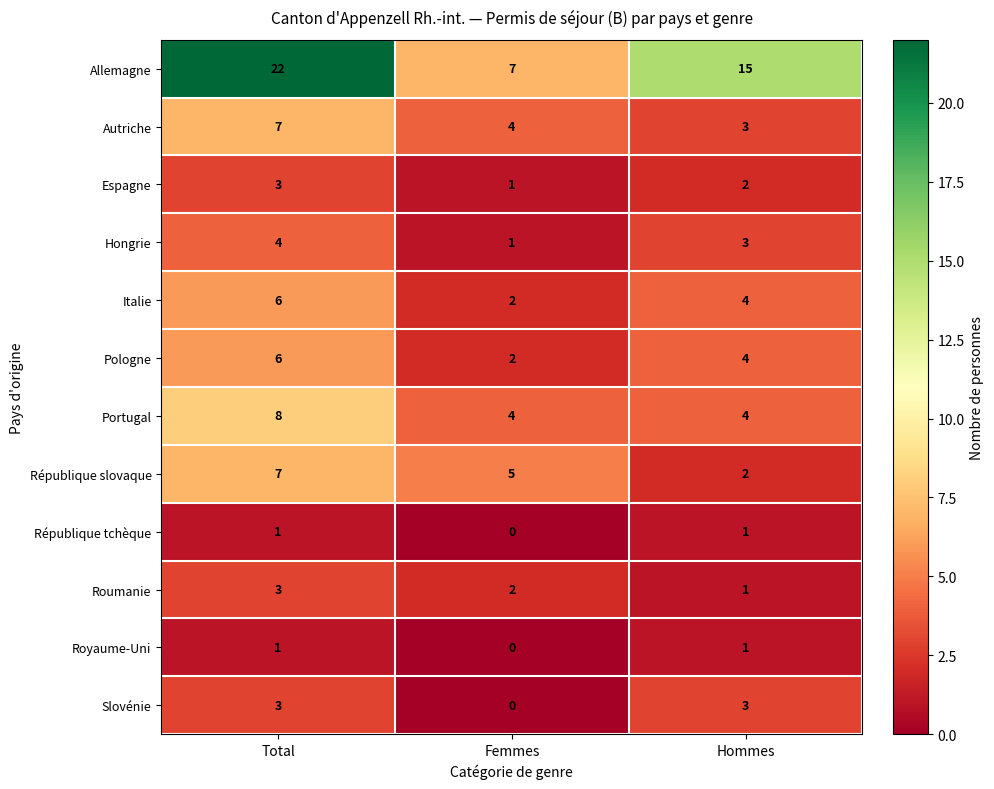

Is the value of Slovénie at Femmes greater than the value of Hongrie at Total?

No